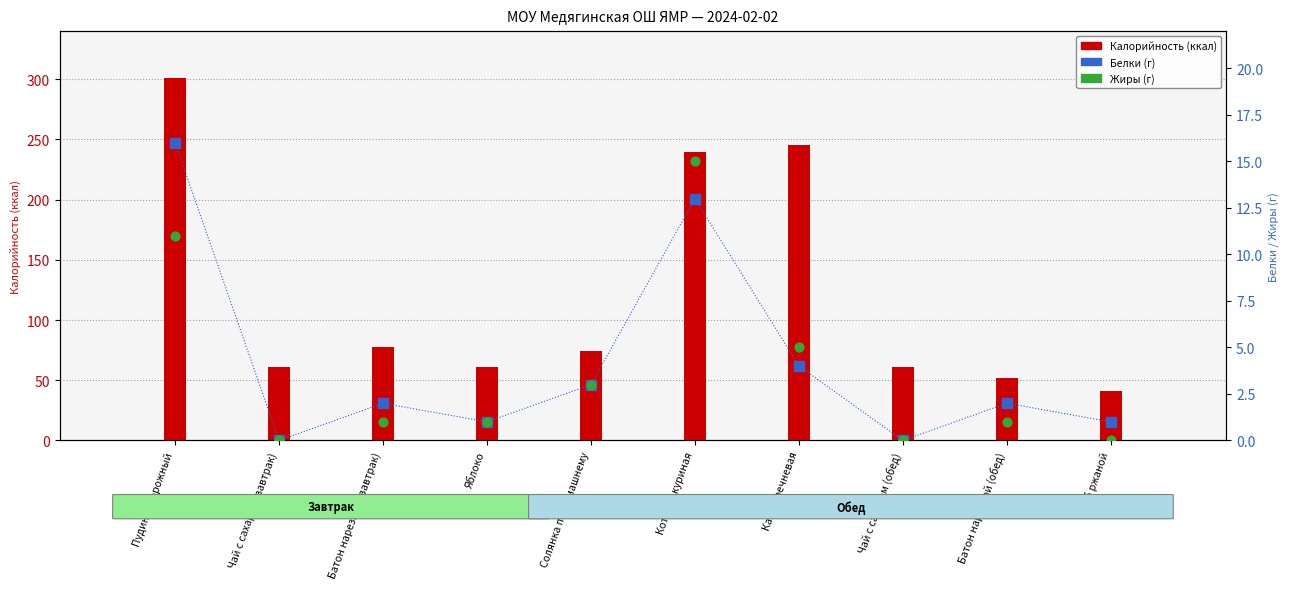

At which category is the sum across all series the highest?

Пудинг творожный